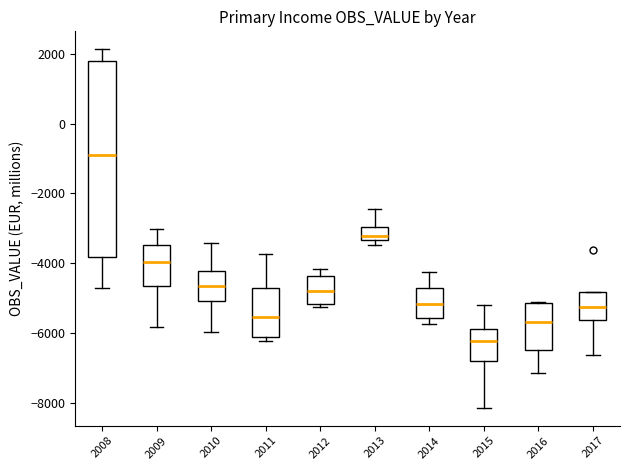

Reading left to right, transcribe this box plot: for each box, give where its median line is, the range the box spans, and where its two whiskers end, as read against the y-axis. The values are not printed on the chart, so give them approximately, as read against the axis.

2008: median -1000, box -3800 to 1800, whiskers -4800 to 2200
2009: median -4000, box -4600 to -3400, whiskers -5800 to -3000
2010: median -4600, box -5000 to -4200, whiskers -6000 to -3400
2011: median -5600, box -6200 to -4800, whiskers -6200 (just below the box's lower edge) to -3800
2012: median -4800, box -5200 to -4400, whiskers -5200 (just below the box's lower edge) to -4200
2013: median -3200, box -3400 to -3000, whiskers -3400 (just below the box's lower edge) to -2400
2014: median -5200, box -5600 to -4800, whiskers -5800 to -4200
2015: median -6200, box -6800 to -5800, whiskers -8200 to -5200
2016: median -5600, box -6400 to -5200, whiskers -7200 to -5200
2017: median -5200, box -5600 to -4800, whiskers -6600 to -4800